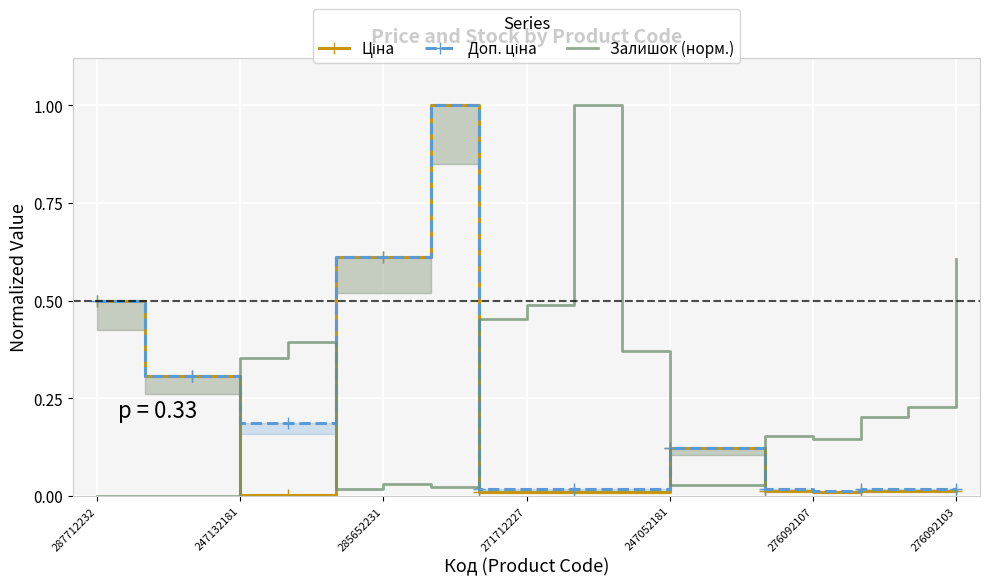

What is the sum of the Залишок (норм.) values at 276092107 and 14?

0.2